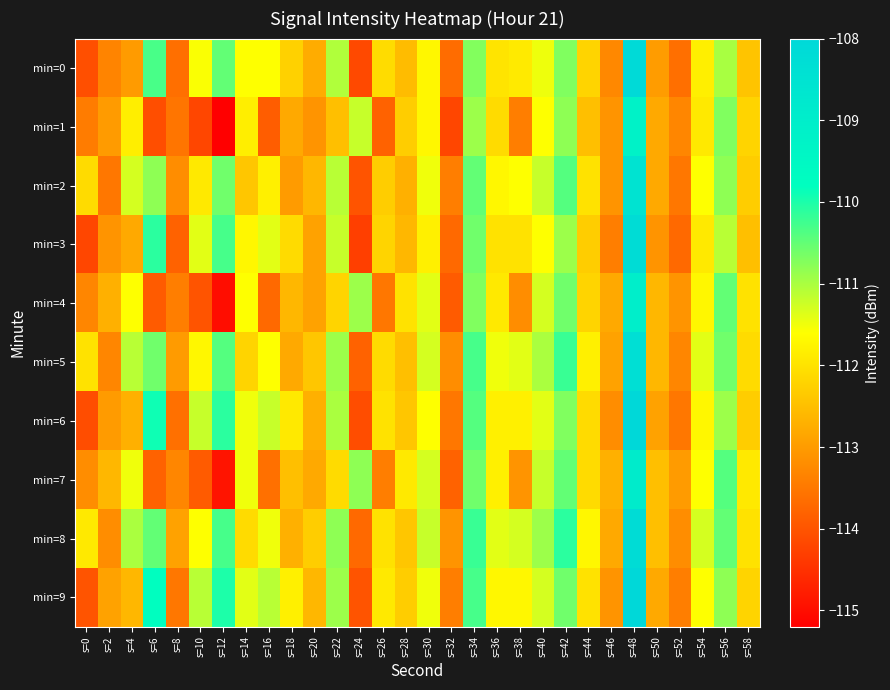

Reading left to right, extract all data points from this chart.

min=0: s=0=-114.1	s=2=-113.3	s=4=-113.0	s=6=-110.3	s=8=-113.6	s=10=-111.6	s=12=-110.5	s=14=-111.6	s=16=-111.6	s=18=-112.2	s=20=-112.8	s=22=-111.0	s=24=-114.1	s=26=-112.1	s=28=-112.5	s=30=-111.7	s=32=-113.7	s=34=-110.7	s=36=-112.0	s=38=-111.9	s=40=-111.5	s=42=-110.7	s=44=-112.2	s=46=-113.3	s=48=-108.1	s=50=-113.0	s=52=-113.6	s=54=-111.8	s=56=-111.0	s=58=-112.4
min=1: s=0=-113.4	s=2=-113.0	s=4=-111.8	s=6=-114.1	s=8=-113.5	s=10=-114.2	s=12=-115.2	s=14=-111.8	s=16=-113.9	s=18=-112.8	s=20=-113.1	s=22=-112.5	s=24=-111.2	s=26=-113.8	s=28=-112.3	s=30=-111.7	s=32=-114.2	s=34=-110.9	s=36=-112.1	s=38=-113.4	s=40=-111.6	s=42=-110.8	s=44=-112.5	s=46=-113.1	s=48=-109.2	s=50=-112.8	s=52=-113.3	s=54=-111.9	s=56=-110.7	s=58=-112.2
min=2: s=0=-112.1	s=2=-113.5	s=4=-111.3	s=6=-110.8	s=8=-113.2	s=10=-111.9	s=12=-110.6	s=14=-112.4	s=16=-111.8	s=18=-113.0	s=20=-112.6	s=22=-111.1	s=24=-114.0	s=26=-112.3	s=28=-112.7	s=30=-111.5	s=32=-113.4	s=34=-110.5	s=36=-111.7	s=38=-111.6	s=40=-111.2	s=42=-110.4	s=44=-112.0	s=46=-113.1	s=48=-108.5	s=50=-112.8	s=52=-113.5	s=54=-111.6	s=56=-110.8	s=58=-112.3
min=3: s=0=-114.2	s=2=-113.1	s=4=-112.8	s=6=-110.1	s=8=-113.8	s=10=-111.4	s=12=-110.3	s=14=-111.7	s=16=-111.4	s=18=-112.1	s=20=-112.9	s=22=-111.2	s=24=-114.3	s=26=-112.2	s=28=-112.6	s=30=-111.8	s=32=-113.7	s=34=-110.6	s=36=-112.0	s=38=-112.0	s=40=-111.6	s=42=-110.9	s=44=-112.3	s=46=-113.4	s=48=-108.2	s=50=-113.1	s=52=-113.7	s=54=-111.9	s=56=-111.1	s=58=-112.5
min=4: s=0=-113.3	s=2=-112.7	s=4=-111.6	s=6=-113.9	s=8=-113.4	s=10=-114.0	s=12=-115.0	s=14=-111.6	s=16=-113.7	s=18=-112.6	s=20=-112.9	s=22=-112.2	s=24=-110.9	s=26=-113.5	s=28=-112.0	s=30=-111.4	s=32=-113.9	s=34=-110.7	s=36=-111.9	s=38=-113.2	s=40=-111.3	s=42=-110.6	s=44=-112.2	s=46=-112.8	s=48=-109.0	s=50=-112.6	s=52=-113.1	s=54=-111.7	s=56=-110.5	s=58=-112.0
min=5: s=0=-112.0	s=2=-113.3	s=4=-111.1	s=6=-110.6	s=8=-113.0	s=10=-111.7	s=12=-110.4	s=14=-112.2	s=16=-111.6	s=18=-112.8	s=20=-112.4	s=22=-110.9	s=24=-113.8	s=26=-112.1	s=28=-112.5	s=30=-111.3	s=32=-113.2	s=34=-110.3	s=36=-111.5	s=38=-111.4	s=40=-111.0	s=42=-110.2	s=44=-111.8	s=46=-112.9	s=48=-108.3	s=50=-112.6	s=52=-113.3	s=54=-111.4	s=56=-110.6	s=58=-112.1
min=6: s=0=-114.1	s=2=-113.0	s=4=-112.7	s=6=-109.9	s=8=-113.6	s=10=-111.2	s=12=-110.1	s=14=-111.5	s=16=-111.2	s=18=-111.9	s=20=-112.7	s=22=-111.0	s=24=-114.1	s=26=-112.0	s=28=-112.4	s=30=-111.6	s=32=-113.5	s=34=-110.4	s=36=-111.8	s=38=-111.8	s=40=-111.4	s=42=-110.7	s=44=-112.1	s=46=-113.2	s=48=-108.0	s=50=-112.9	s=52=-113.5	s=54=-111.7	s=56=-110.9	s=58=-112.3
min=7: s=0=-113.2	s=2=-112.6	s=4=-111.5	s=6=-113.8	s=8=-113.3	s=10=-113.9	s=12=-114.9	s=14=-111.5	s=16=-113.6	s=18=-112.5	s=20=-112.8	s=22=-112.1	s=24=-110.8	s=26=-113.4	s=28=-111.9	s=30=-111.3	s=32=-113.8	s=34=-110.6	s=36=-111.8	s=38=-113.1	s=40=-111.2	s=42=-110.5	s=44=-112.1	s=46=-112.7	s=48=-108.9	s=50=-112.5	s=52=-113.0	s=54=-111.6	s=56=-110.4	s=58=-111.9
min=8: s=0=-111.9	s=2=-113.2	s=4=-111.0	s=6=-110.5	s=8=-112.9	s=10=-111.6	s=12=-110.3	s=14=-112.1	s=16=-111.5	s=18=-112.7	s=20=-112.3	s=22=-110.8	s=24=-113.7	s=26=-112.0	s=28=-112.4	s=30=-111.2	s=32=-113.1	s=34=-110.2	s=36=-111.4	s=38=-111.3	s=40=-110.9	s=42=-110.1	s=44=-111.7	s=46=-112.8	s=48=-108.2	s=50=-112.5	s=52=-113.2	s=54=-111.3	s=56=-110.5	s=58=-112.0
min=9: s=0=-114.0	s=2=-112.9	s=4=-112.6	s=6=-109.8	s=8=-113.5	s=10=-111.1	s=12=-110.0	s=14=-111.4	s=16=-111.1	s=18=-111.8	s=20=-112.6	s=22=-110.9	s=24=-114.0	s=26=-111.9	s=28=-112.3	s=30=-111.5	s=32=-113.4	s=34=-110.3	s=36=-111.7	s=38=-111.7	s=40=-111.3	s=42=-110.6	s=44=-112.0	s=46=-113.1	s=48=-107.9	s=50=-112.8	s=52=-113.4	s=54=-111.6	s=56=-110.8	s=58=-112.2